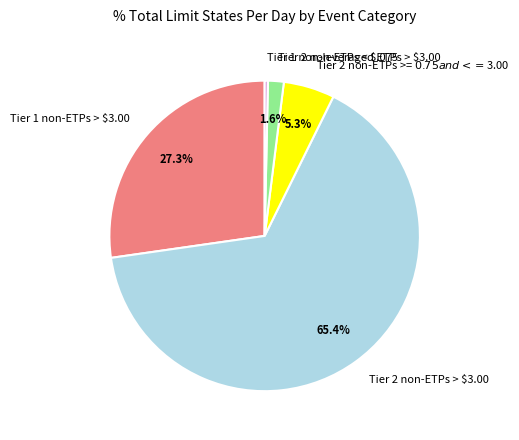

What portion of the pie excludes Tier 2 non-ETPs < $.075?

98.4%